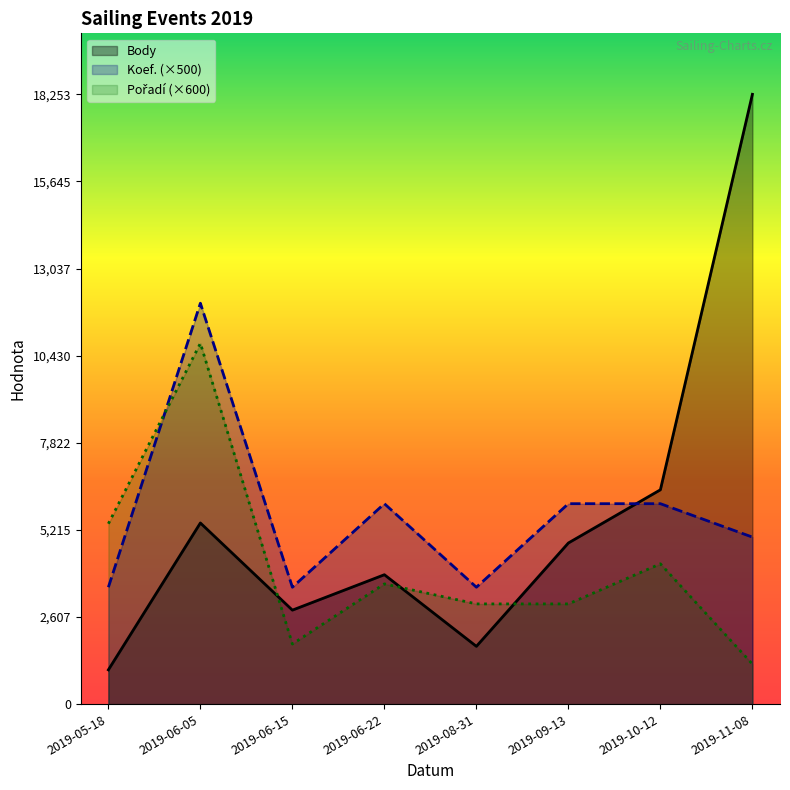

Which series has the widest spread of values?

Body